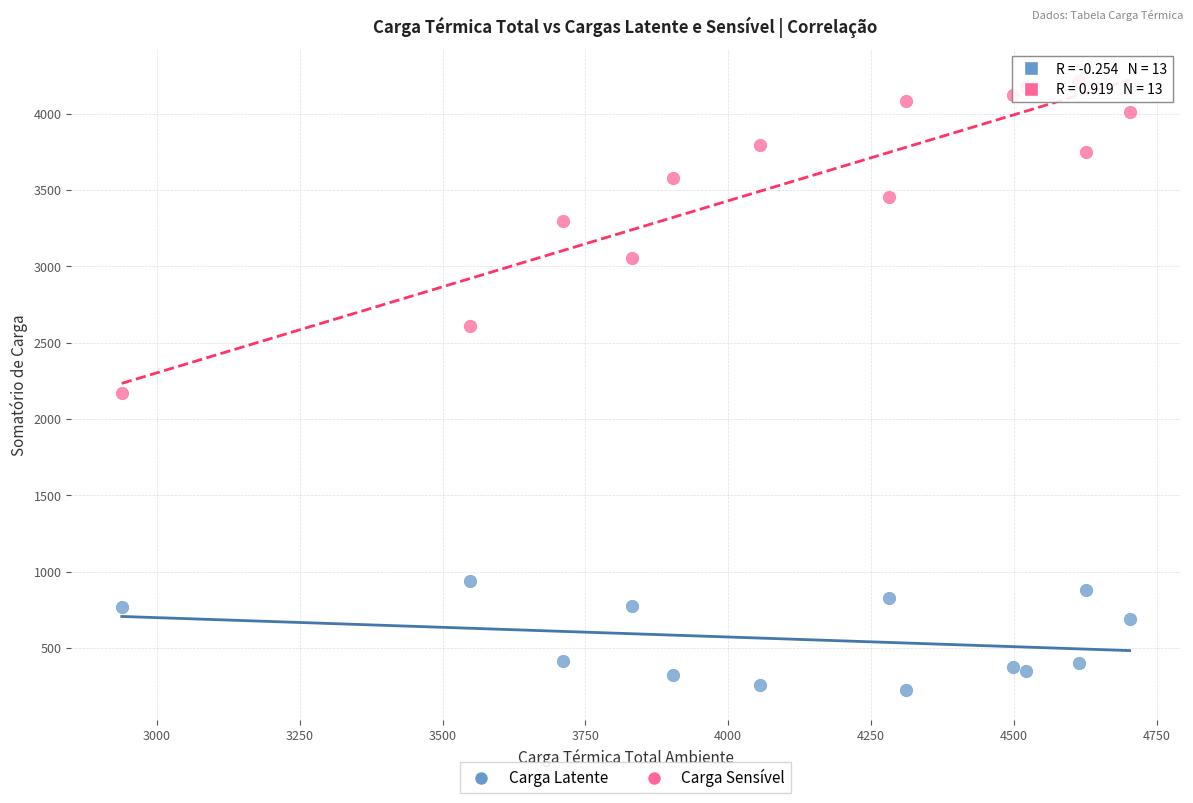

Across all series, what Y value is closest to 2219?

2169.4